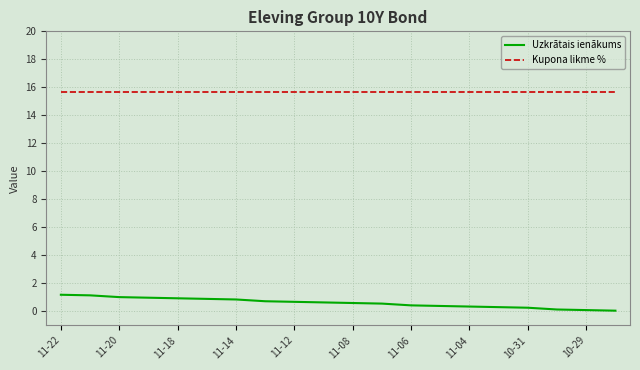

Which series has the largest range (max minus min)?

Uzkrātais ienākums